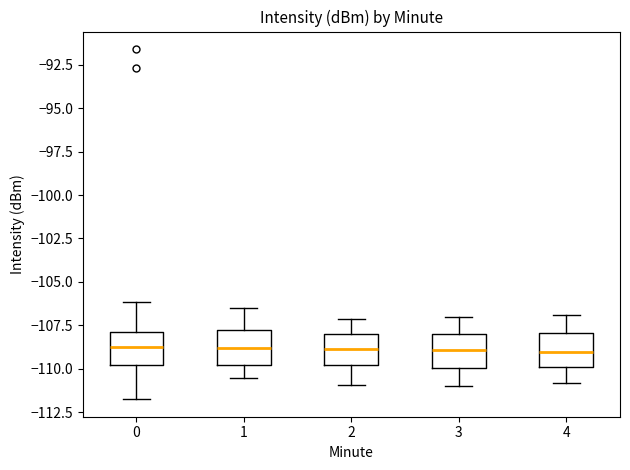

Where does the upper whisker of the box at x = 0 end on the y-axis? The values are not printed on the chart, so give them approximately, as read against the axis.

-106.0